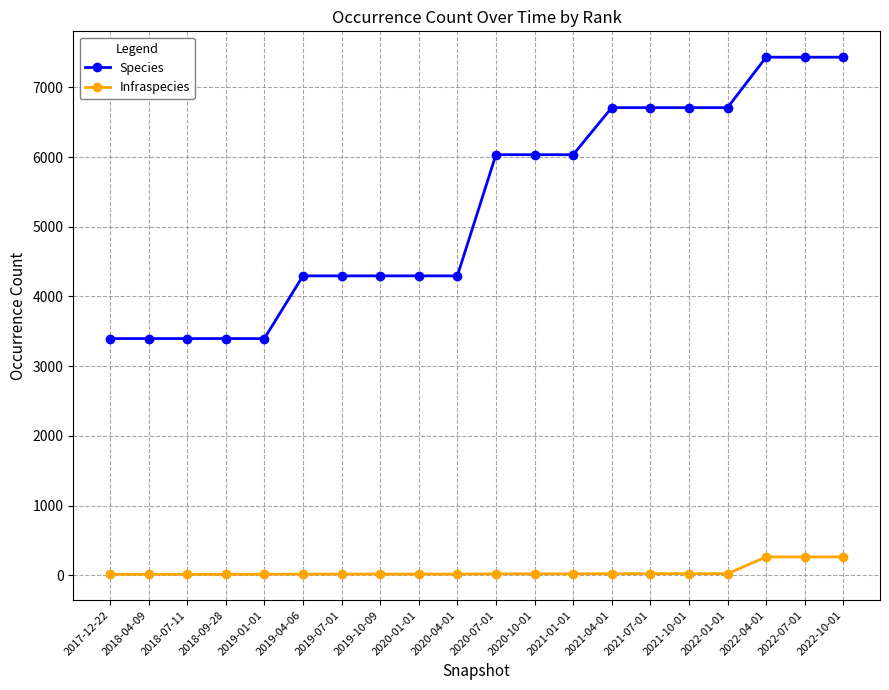

What is the value of the Infraspecies point at the 4th from the left?

13